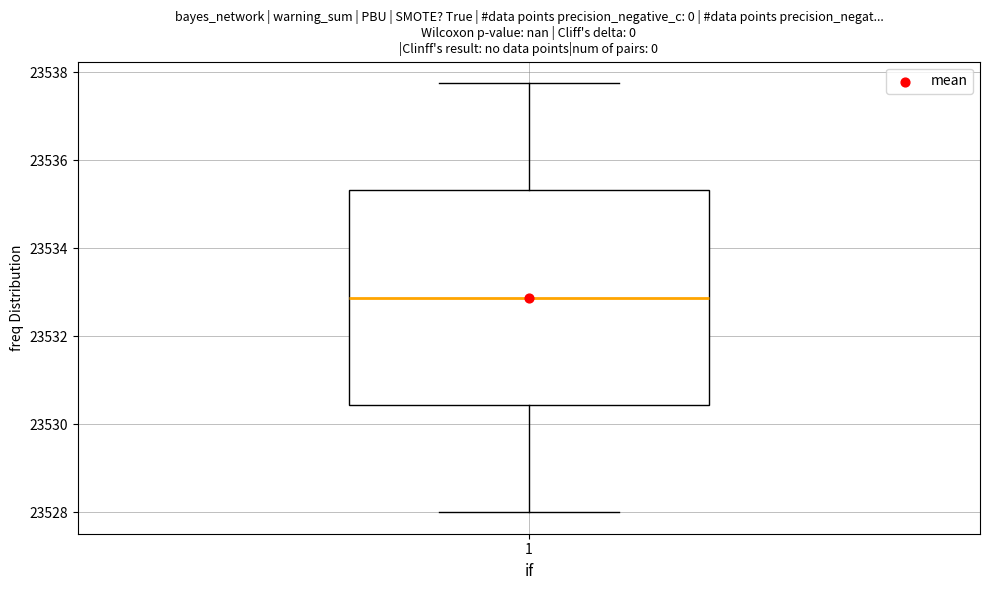

Read this box plot against the y-axis: the position of the median line, the range covered by the box, and the ends of both whiskers. The values are not printed on the chart, so give them approximately, as read against the axis.

median 23532.8, box 23530.4 to 23535.4, whiskers 23528.0 to 23537.8